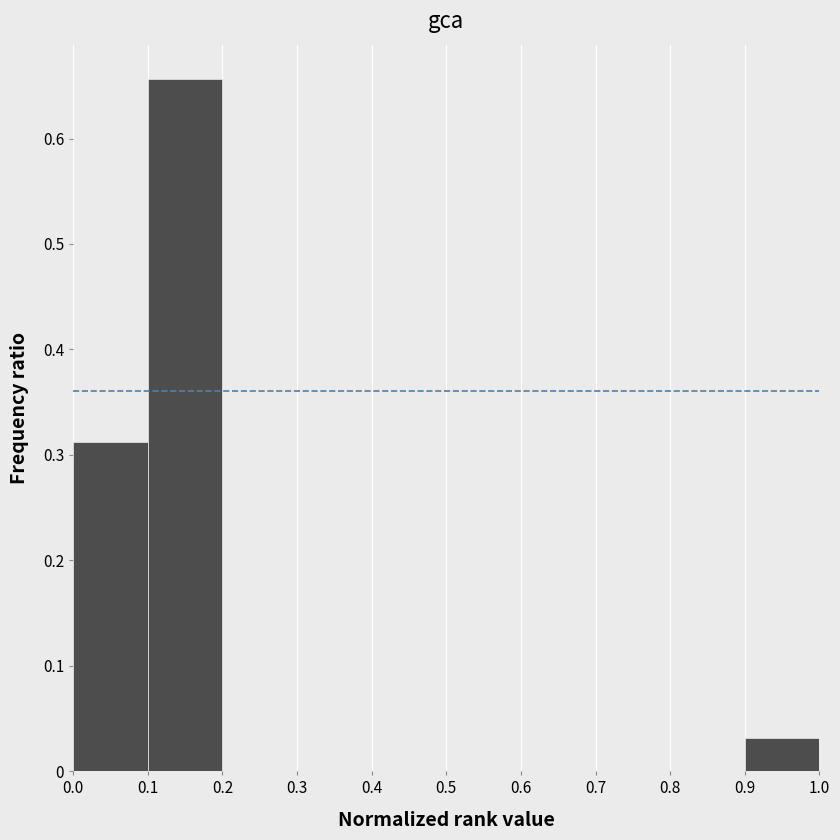

Which range on the x-axis has the tallest bar?

0.1 to 0.2